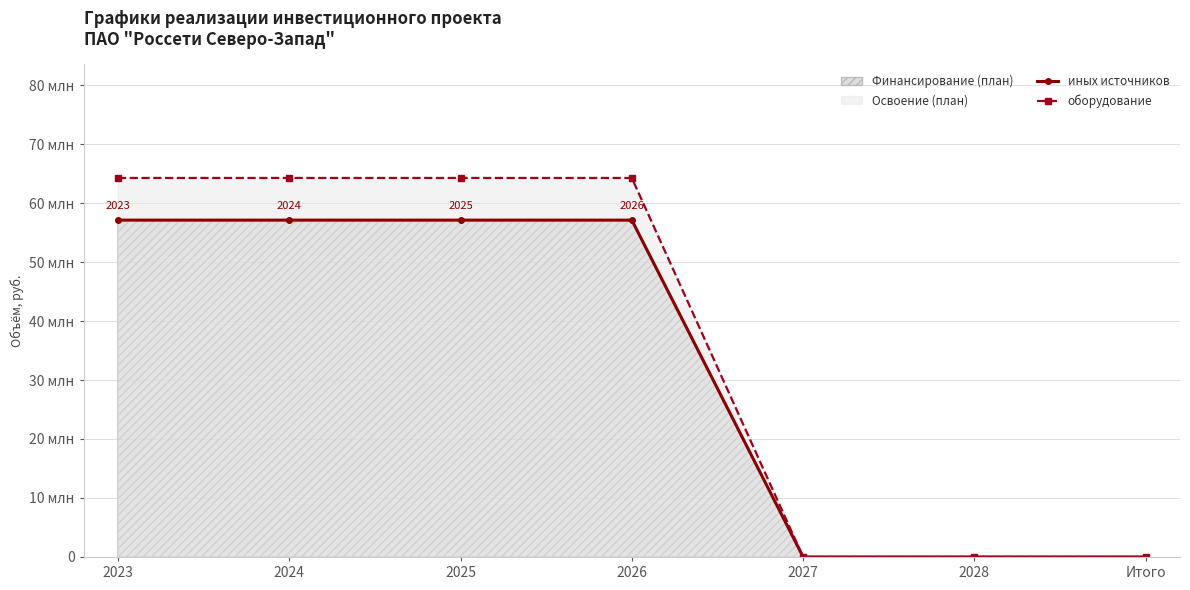

Which series changed the most between 2024 and 2025?

иных источников